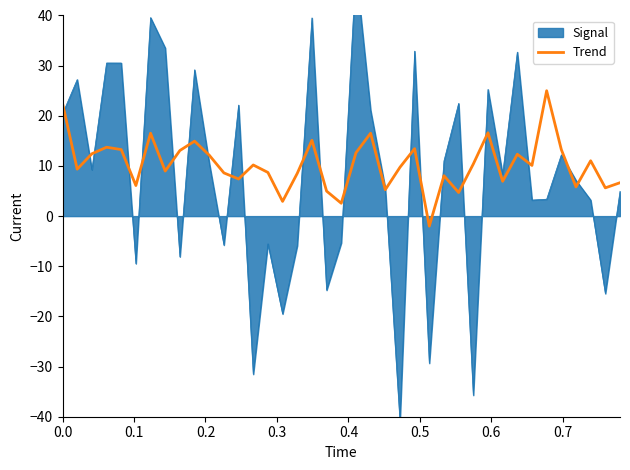

How many positive values are there?

38